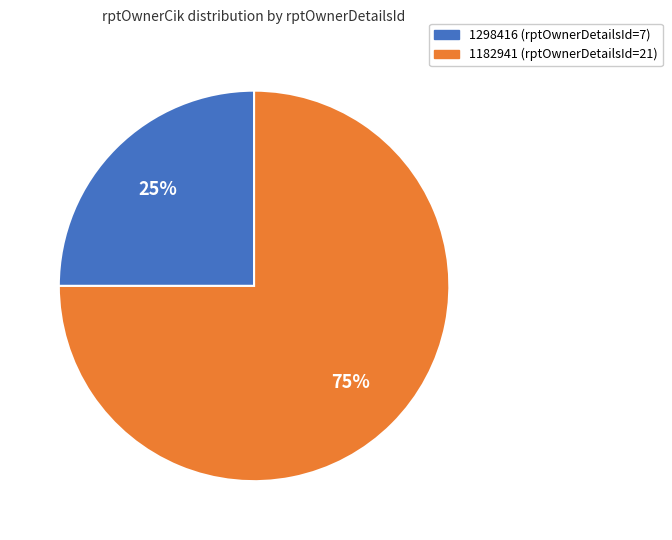

Between 1182941 (rptOwnerDetailsId=21) and 1298416 (rptOwnerDetailsId=7), which is larger?

1182941 (rptOwnerDetailsId=21)